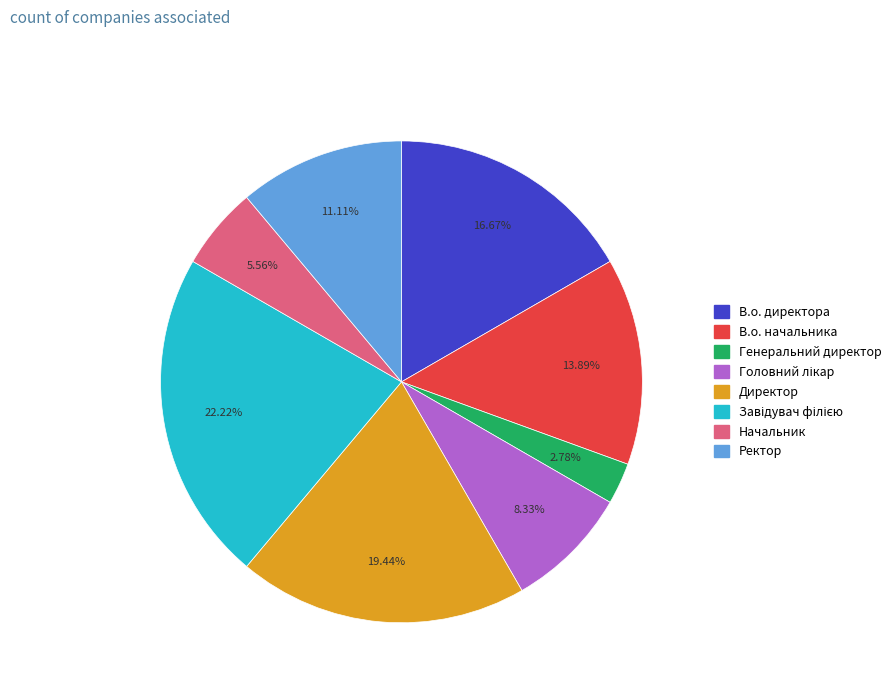

Do Начальник and Ректор together represent more than half of the pie?

No